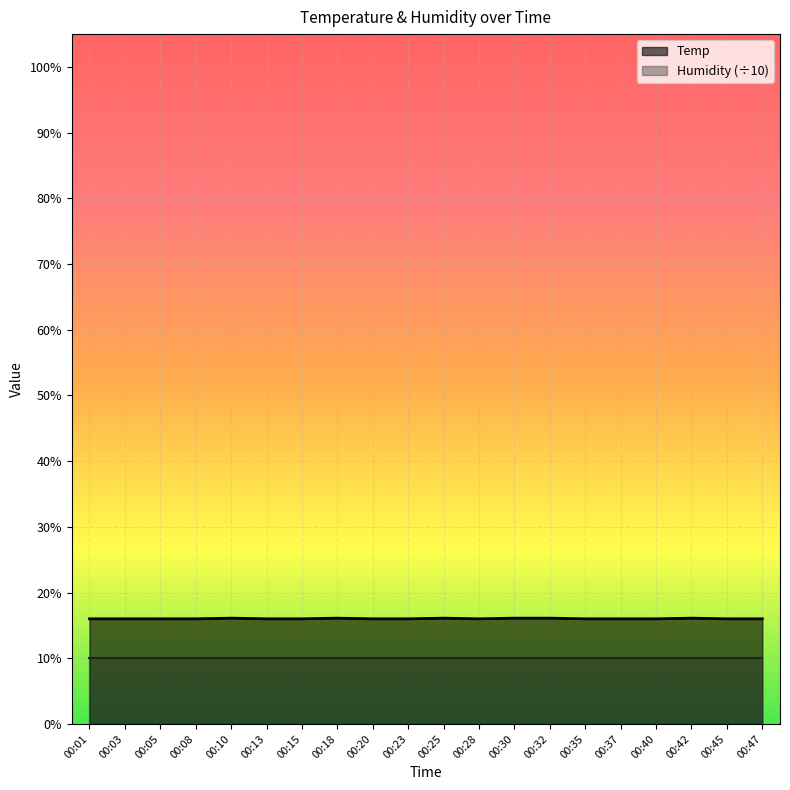

Which label corresponds to the largest value in the chart?

00:10